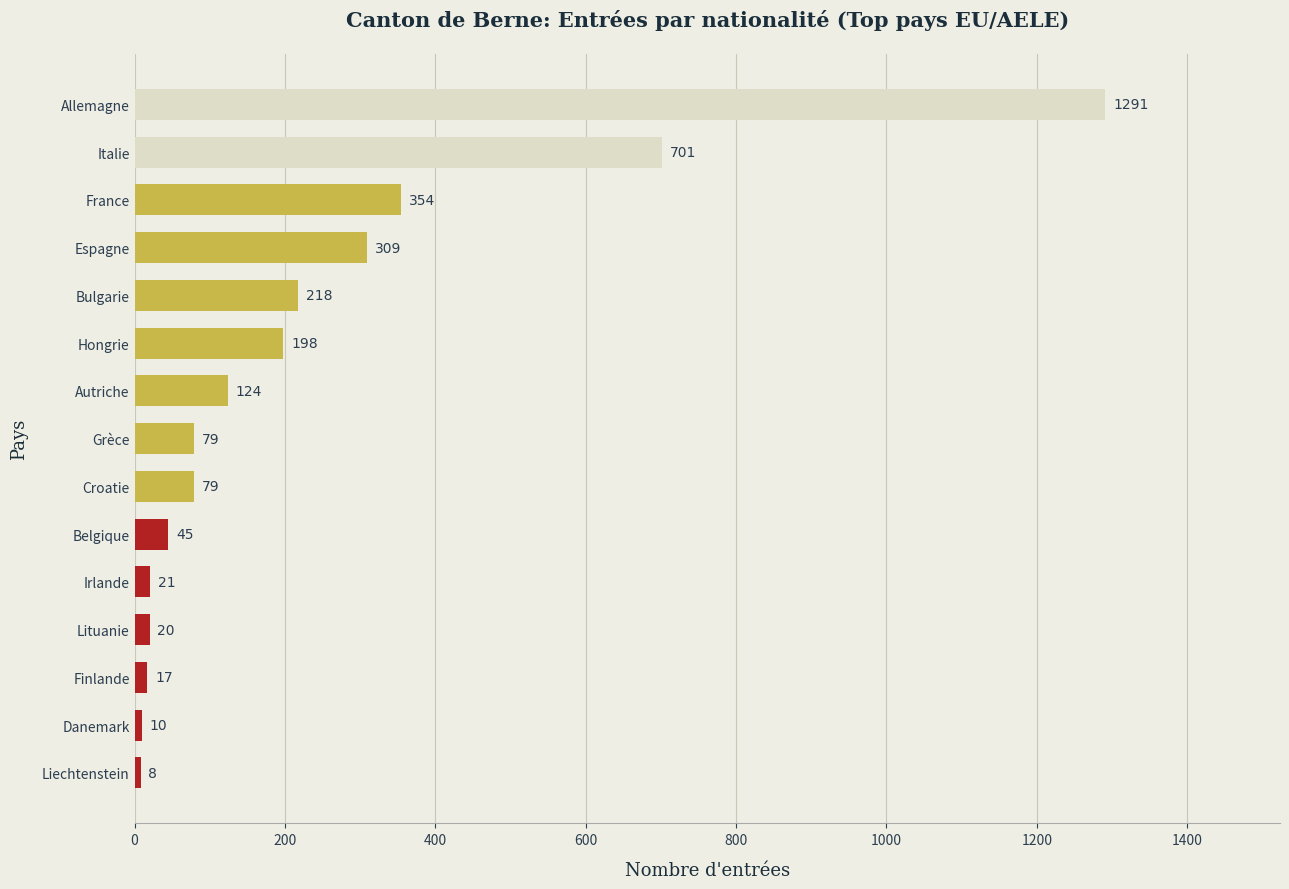

Which label corresponds to the smallest value in the chart?

Liechtenstein